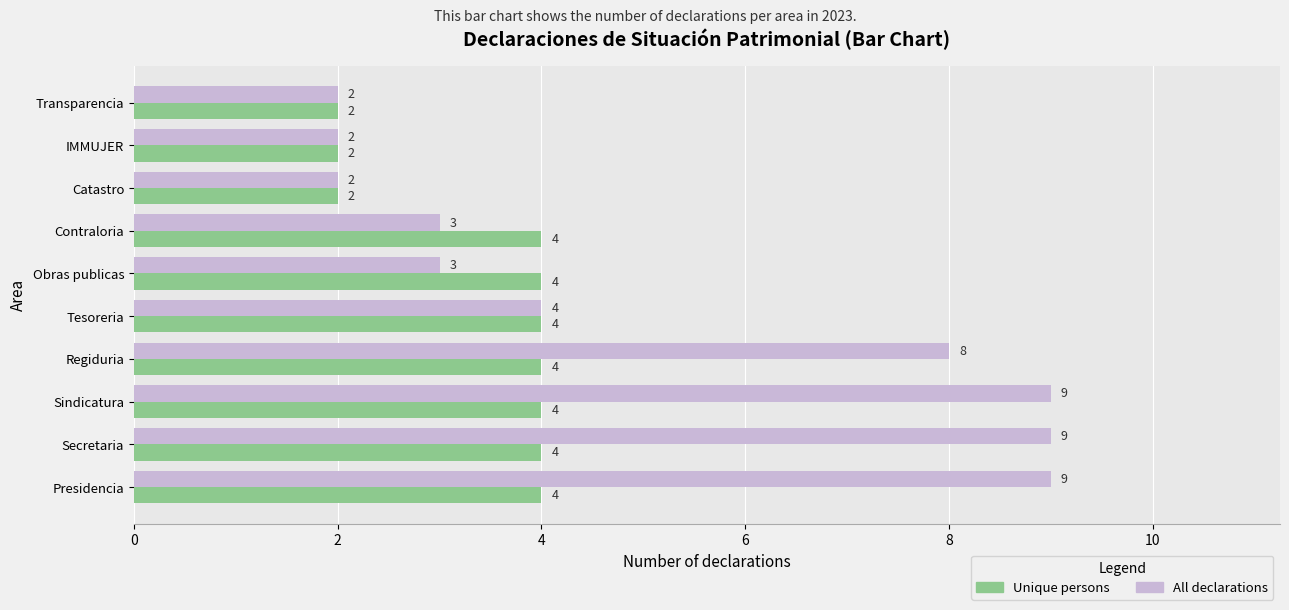

What are all the series names shown in the legend?

Unique persons, All declarations